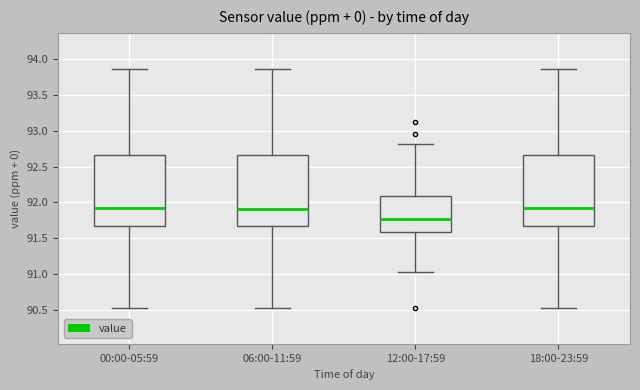

Where does the median line of the box for 00:00-05:59 sit on the y-axis? The values are not printed on the chart, so give them approximately, as read against the axis.

91.90